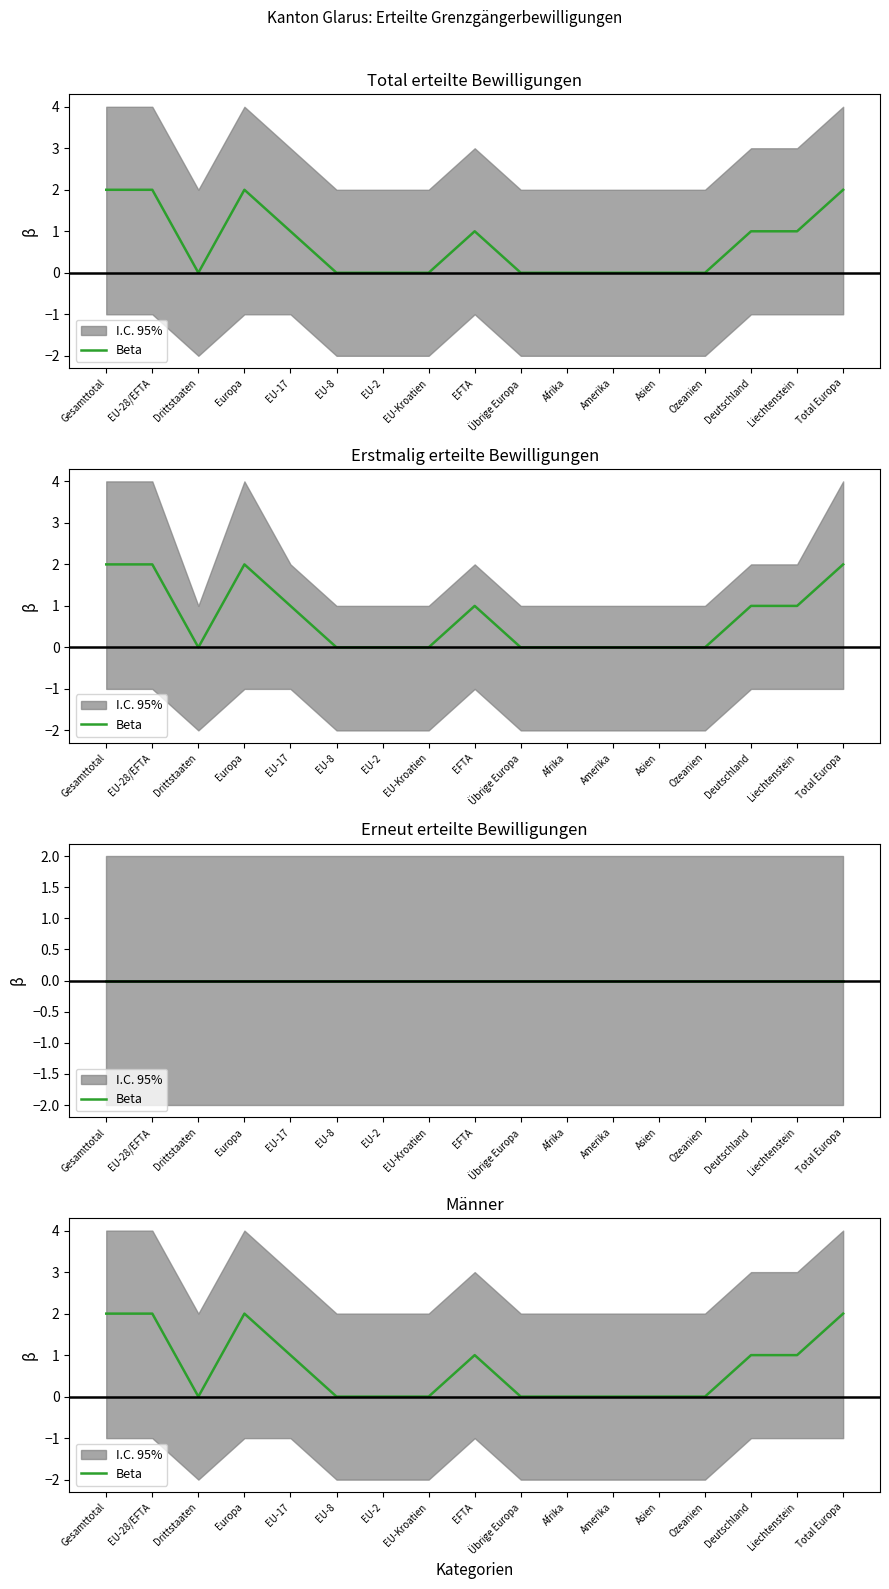

How many positive values are there?

8